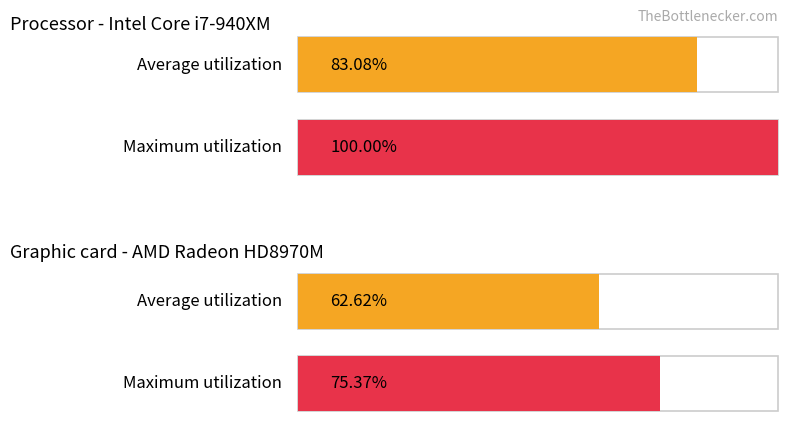

The Average utilization series shows 4.0 at 21. True or false?

False